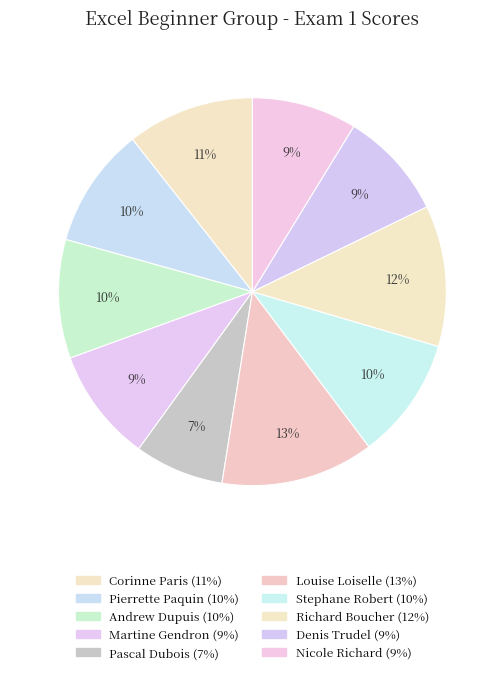

The Stephane Robert slice represents 17% of the pie. True or false?

False